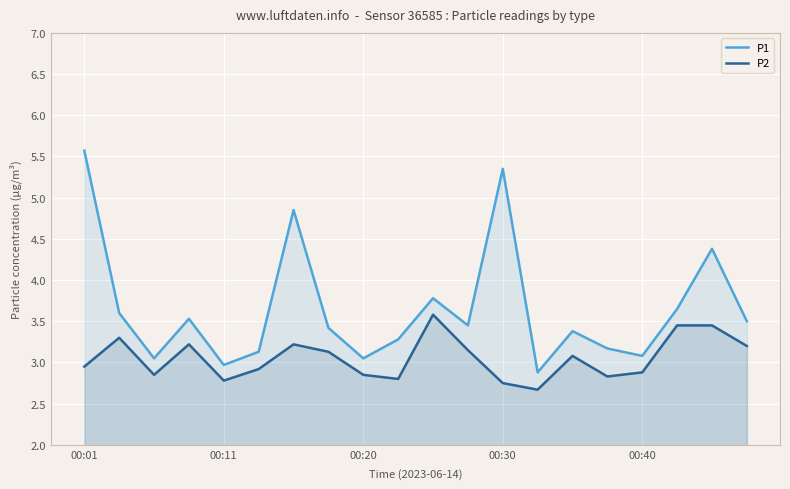

How many lines are shown in the chart?

2